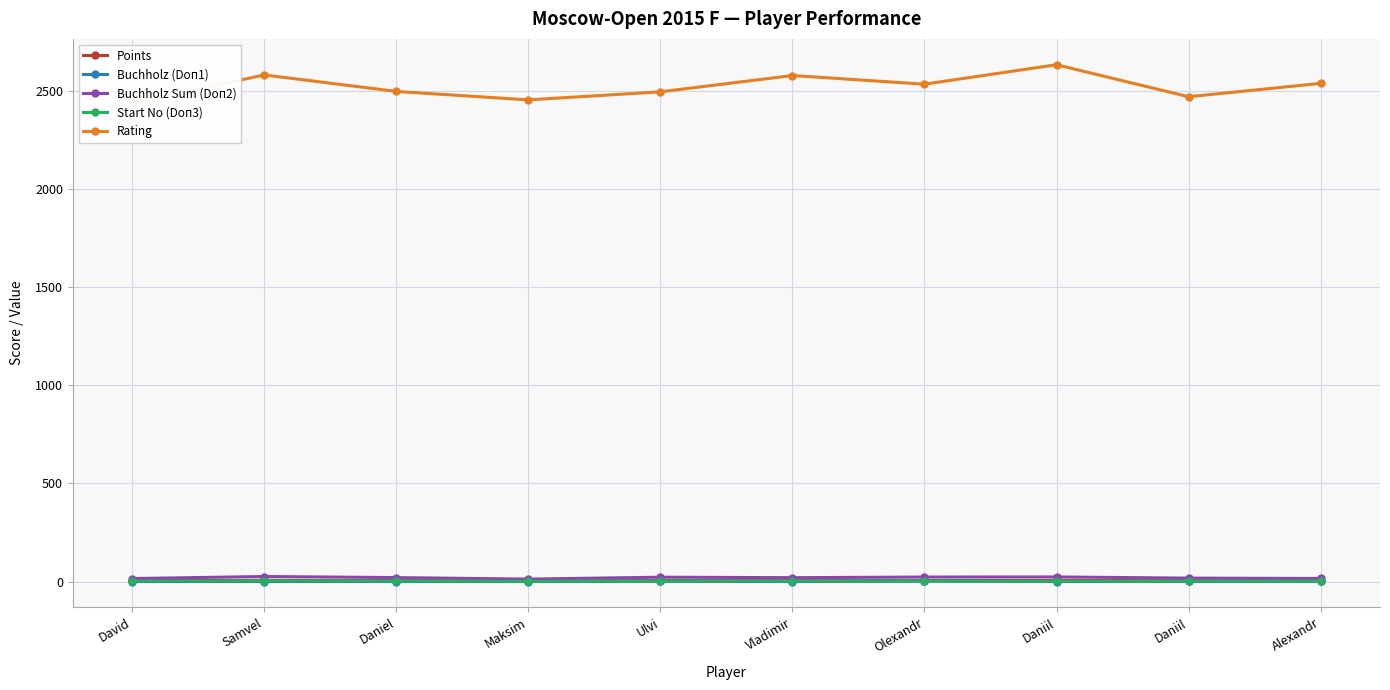

Which category has the highest value in the Buchholz (Doп1) series?

Olexandr